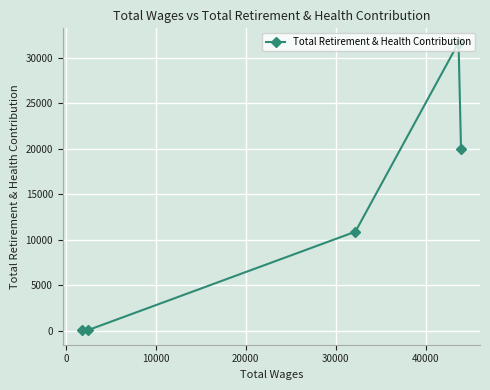

What is the greatest value displayed?

31650